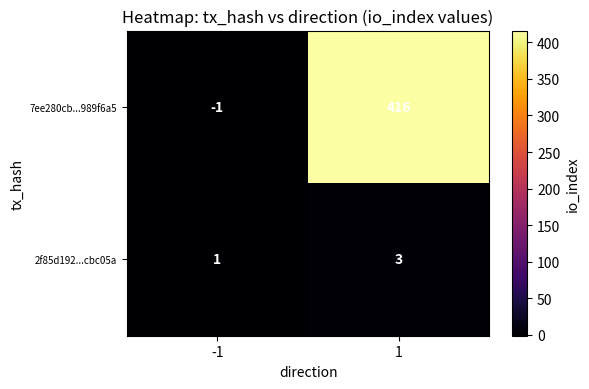

The 2f85d192...cbc05a series shows 2 at 1. True or false?

False